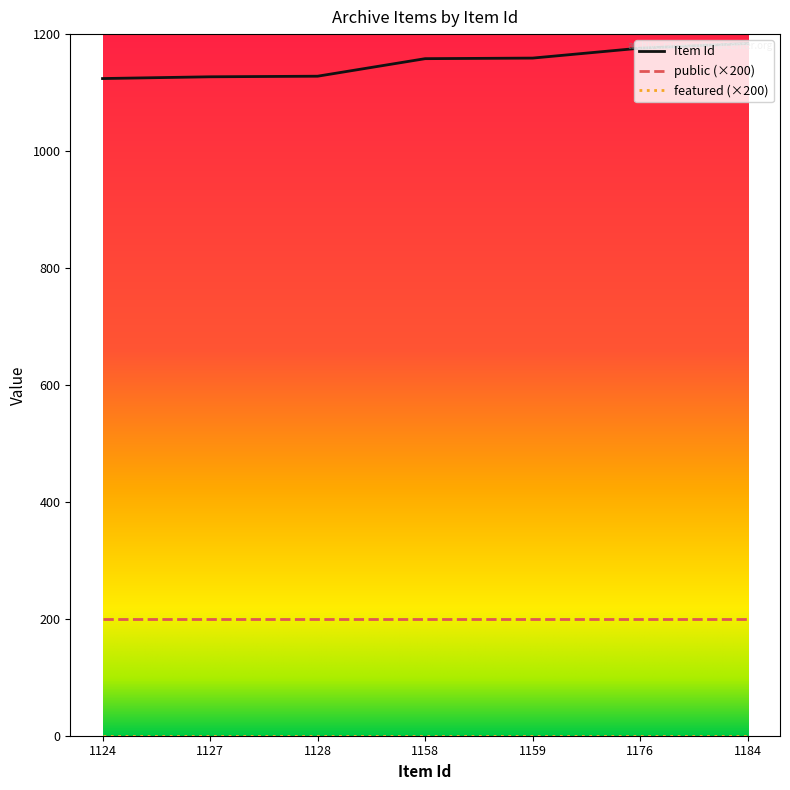

Which series has the largest total across all categories?

Item Id